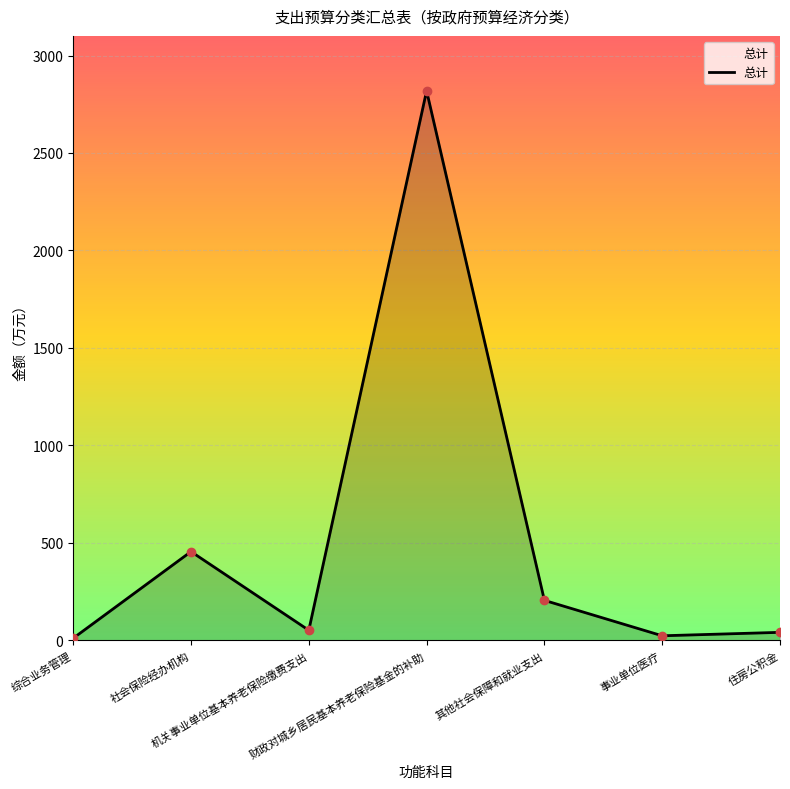

Which label corresponds to the largest value in the chart?

财政对城乡居民基本养老保险基金的补助